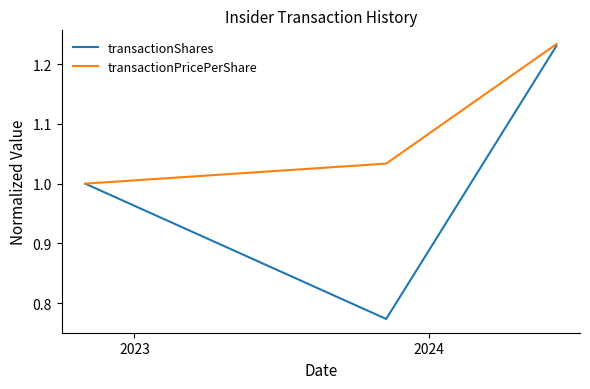

Which series has the largest total across all categories?

transactionPricePerShare